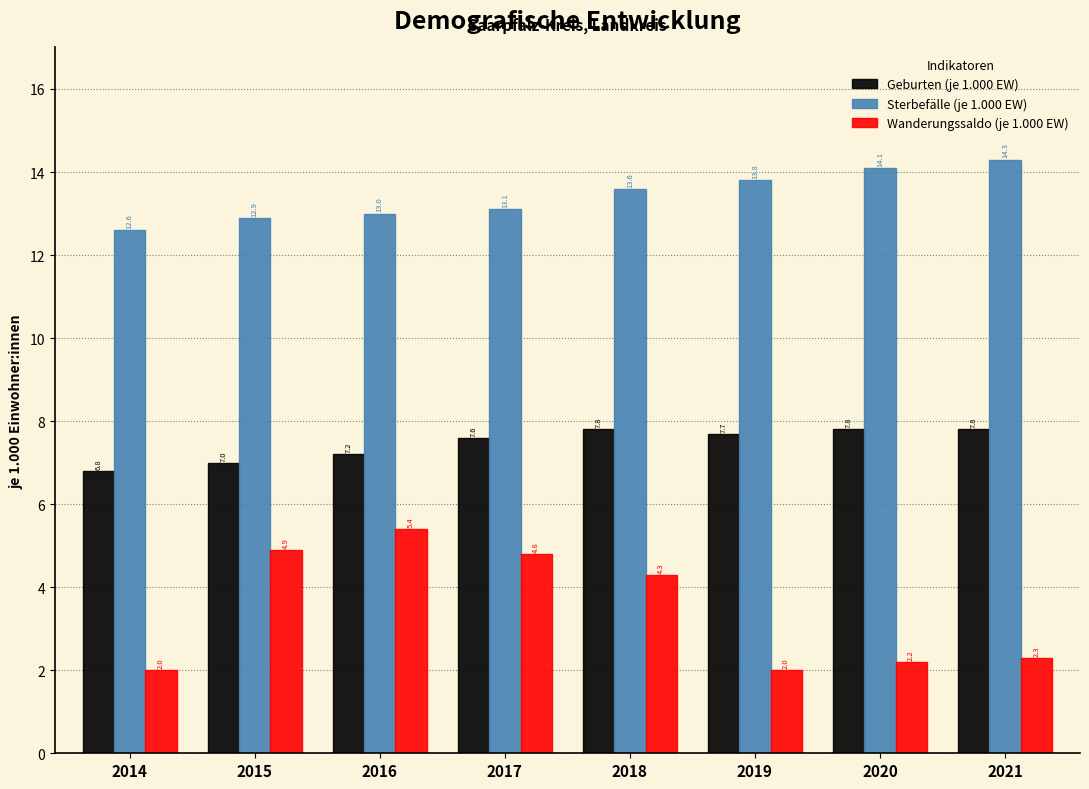

Reading left to right, list all the values displayed in this chart.

Geburten (je 1.000 EW): 2014=6.8	2015=7.0	2016=7.2	2017=7.6	2018=7.8	2019=7.7	2020=7.8	2021=7.8
Sterbefälle (je 1.000 EW): 2014=12.6	2015=12.9	2016=13.0	2017=13.1	2018=13.6	2019=13.8	2020=14.1	2021=14.3
Wanderungssaldo (je 1.000 EW): 2014=2.0	2015=4.9	2016=5.4	2017=4.8	2018=4.3	2019=2.0	2020=2.2	2021=2.3